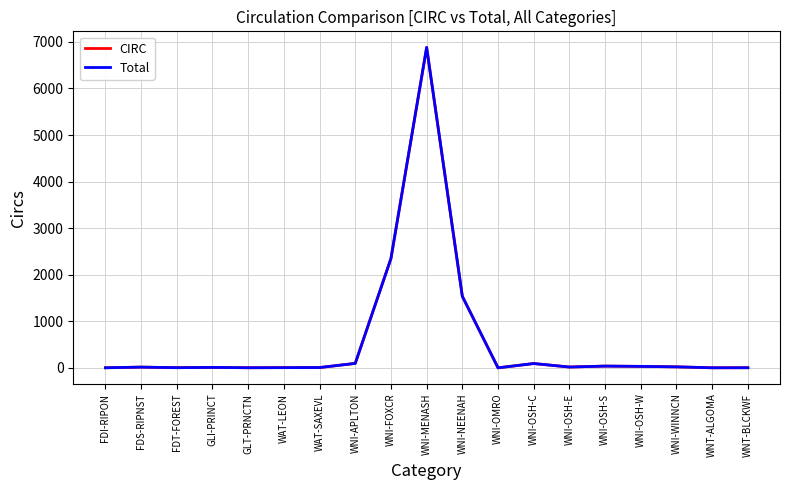

Which series has the widest spread of values?

Total